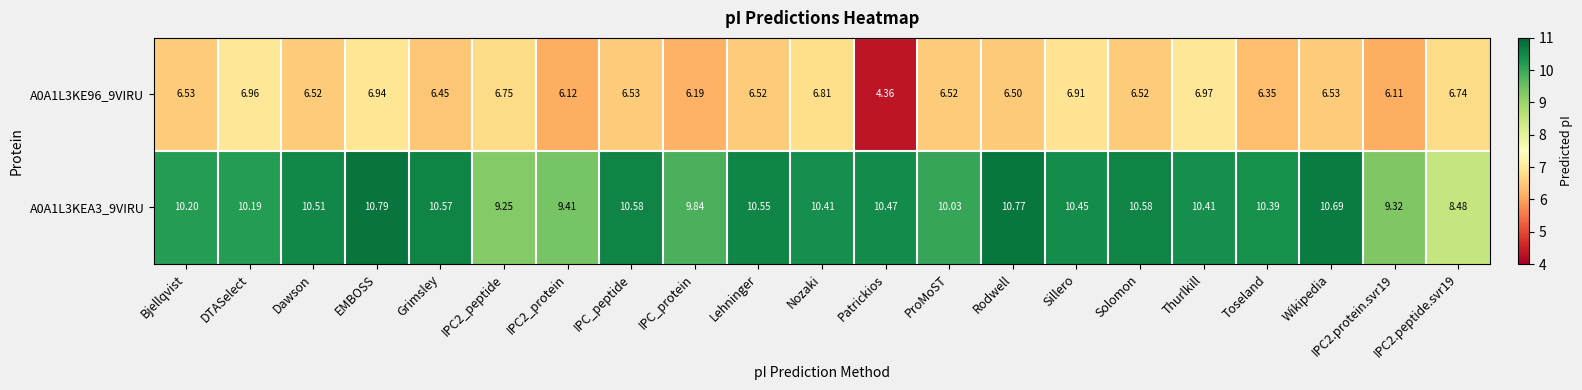

What is the maximum value shown in the chart?

10.8